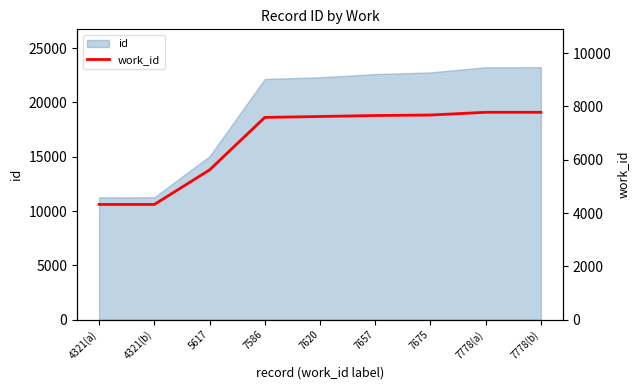

Reading left to right, what are all the values shown in this chart?

4321	4321	5617	7586	7620	7657	7675	7778	7778